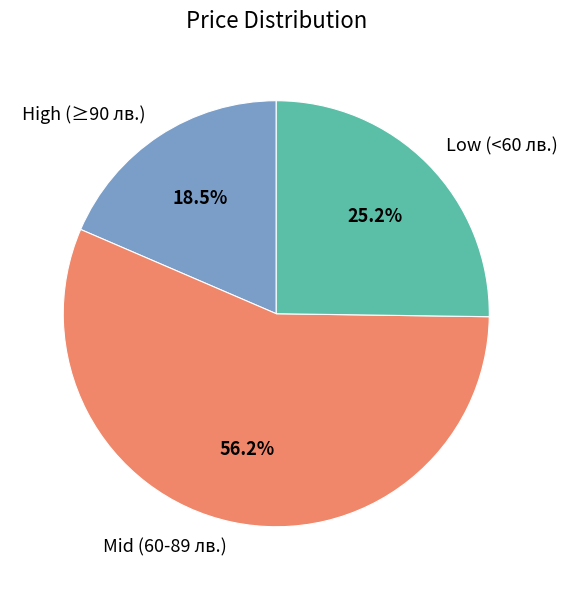

Rank the categories by value from lowest to highest.

High (≥90 лв.), Low (<60 лв.), Mid (60-89 лв.)